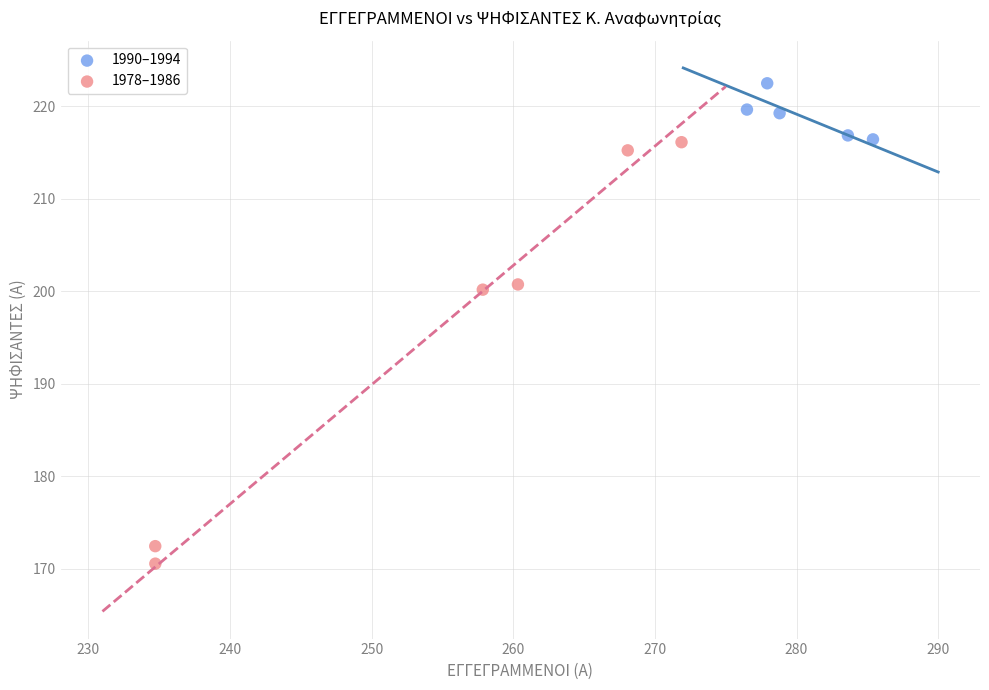

Which series contains the highest Y value?

1990–1994